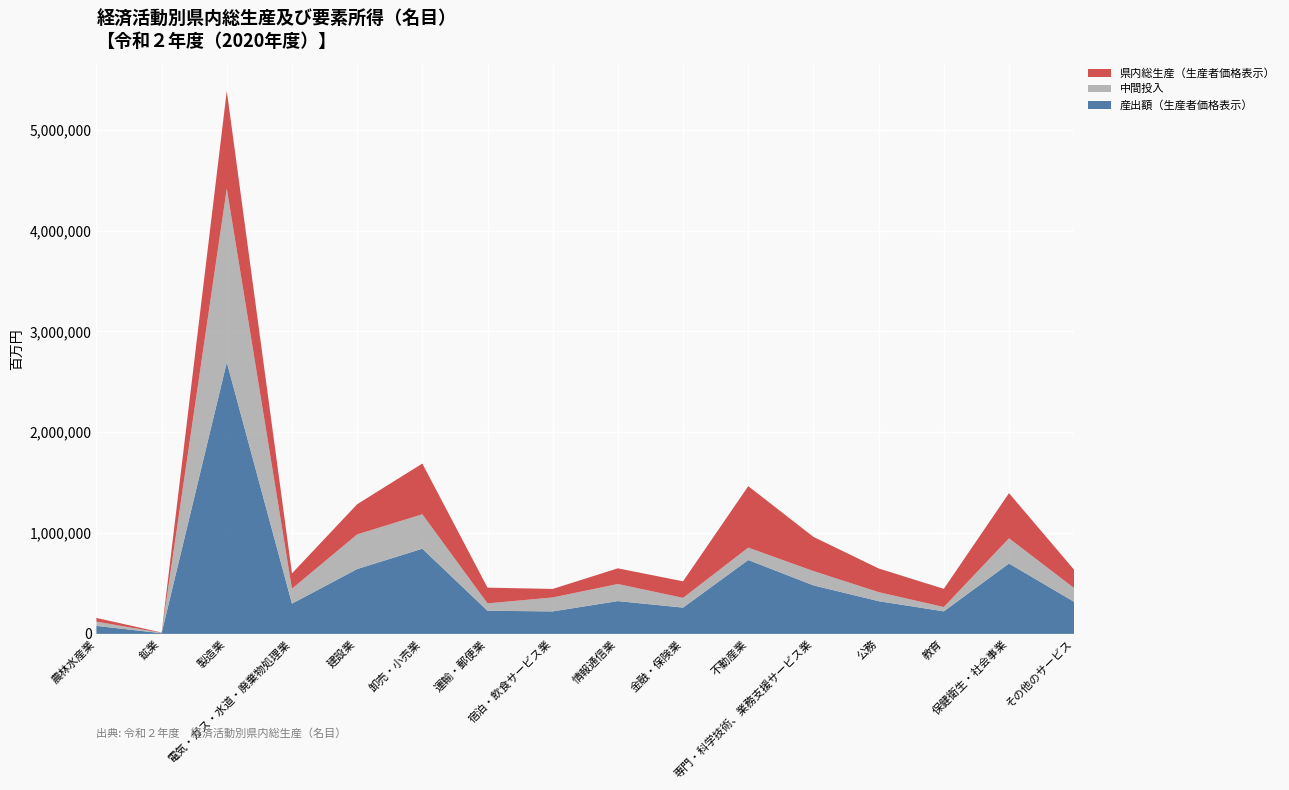

Reading left to right, transcribe all the data shown in this chart.

産出額（生産者価格表示）: 農林水産業=79190	鉱業=6644	製造業=2692967	電気・ガス・水道・廃棄物処理業=299929	建設業=642839	卸売・小売業=844679	運輸・郵便業=229269	宿泊・飲食サービス業=222919	情報通信業=325119	金融・保険業=260679	不動産業=732588	専門・科学技術、業務支援サービス業=481084	公務=324426	教育=223409	保健衛生・社会事業=697882	その他のサービス=317696
中間投入: 農林水産業=42430	鉱業=3496	製造業=1723024	電気・ガス・水道・廃棄物処理業=148430	建設業=343877	卸売・小売業=341452	運輸・郵便業=73185	宿泊・飲食サービス業=138251	情報通信業=169689	金融・保険業=96497	不動産業=123067	専門・科学技術、業務支援サービス業=142008	公務=89655	教育=42997	保健衛生・社会事業=250263	その他のサービス=136460
県内総生産（生産者価格表示）: 農林水産業=36760	鉱業=3148	製造業=969944	電気・ガス・水道・廃棄物処理業=151499	建設業=298962	卸売・小売業=503227	運輸・郵便業=156084	宿泊・飲食サービス業=84668	情報通信業=155429	金融・保険業=164182	不動産業=609521	専門・科学技術、業務支援サービス業=339076	公務=234771	教育=180412	保健衛生・社会事業=447619	その他のサービス=181237